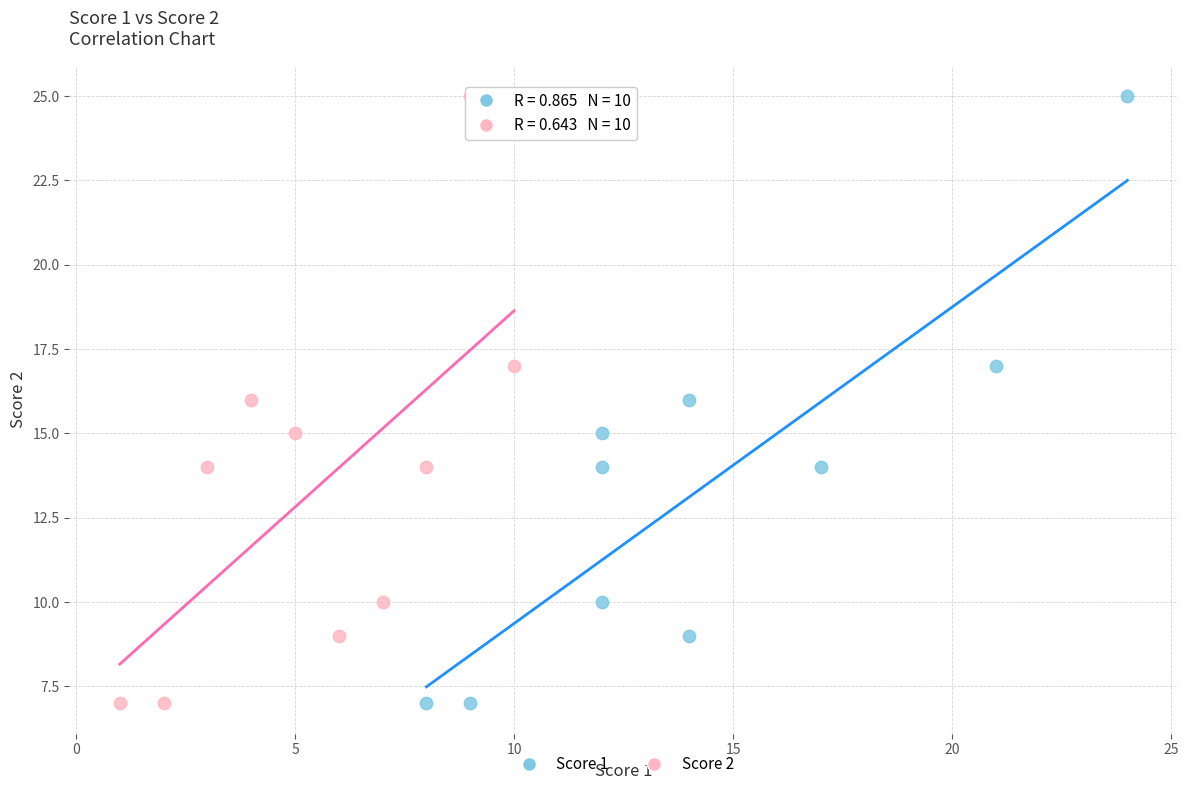

What are all the series names shown in the legend?

Score 1, Score 2